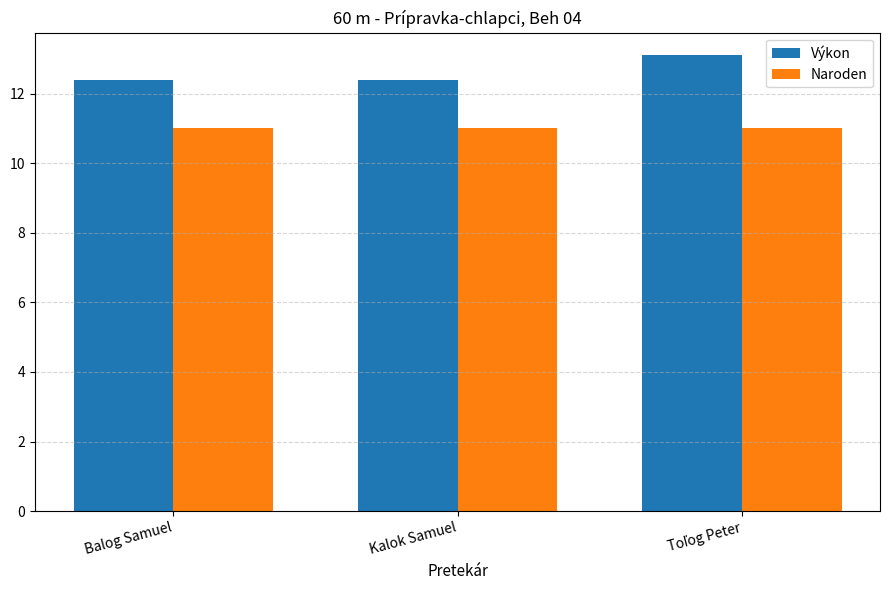

What is the label of the 2nd bar from the right?

Kalok Samuel